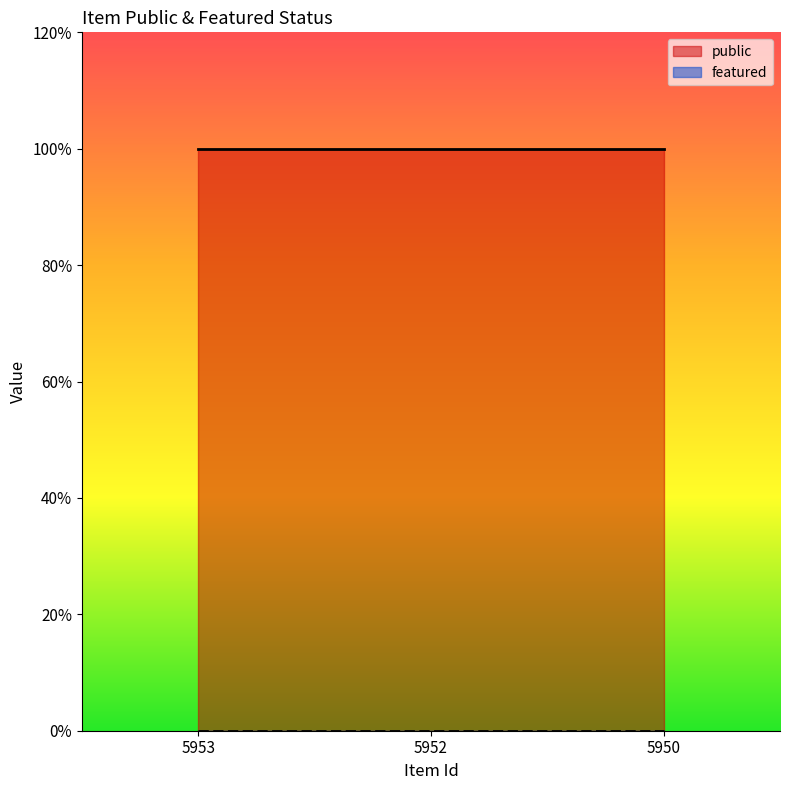

Which series has the largest total across all categories?

public